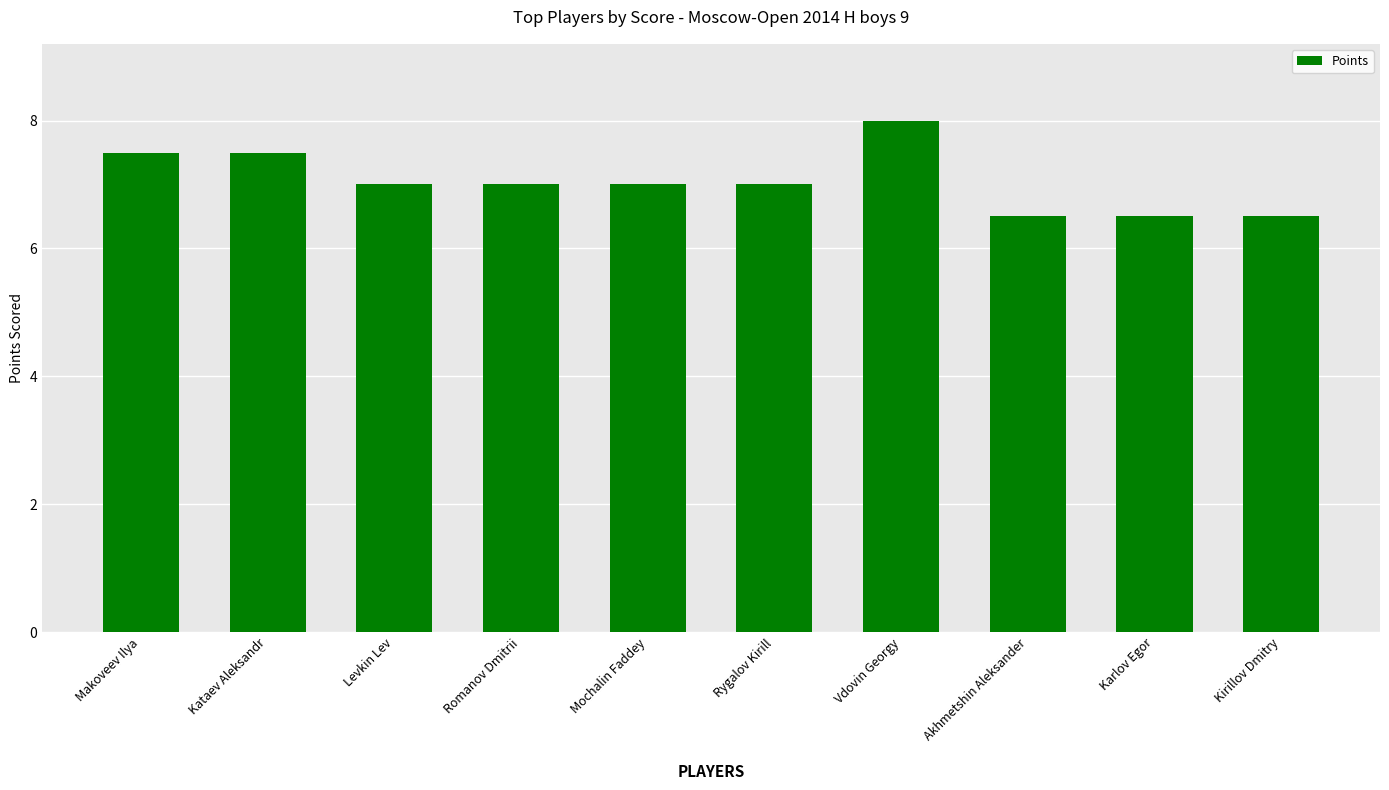

What is the difference between the values at Makoveev Ilya and Rygalov Kirill?

0.5